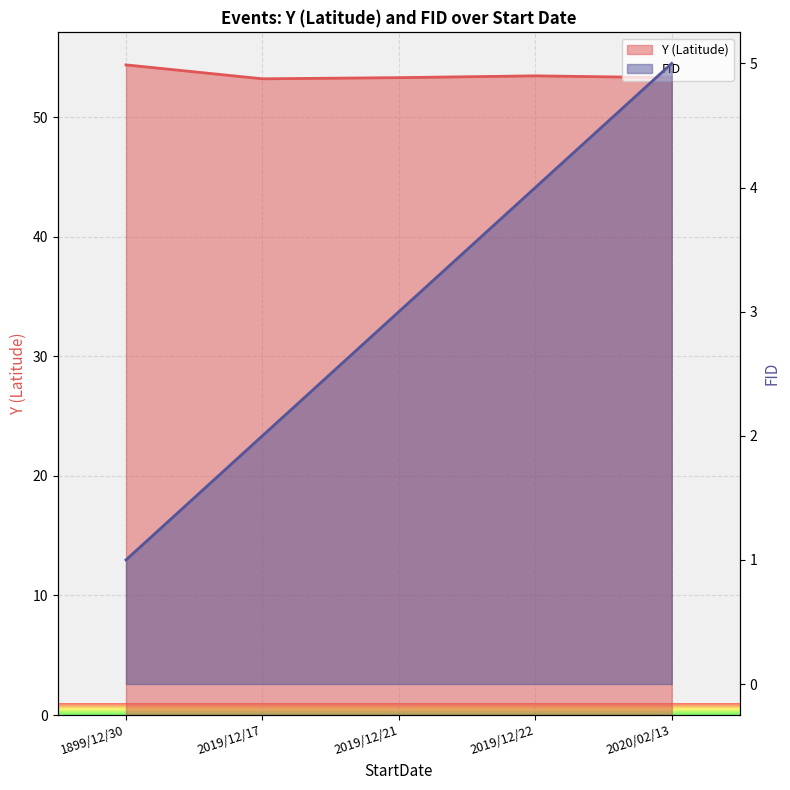

What is the average value of the Y (Latitude) series?

53.5